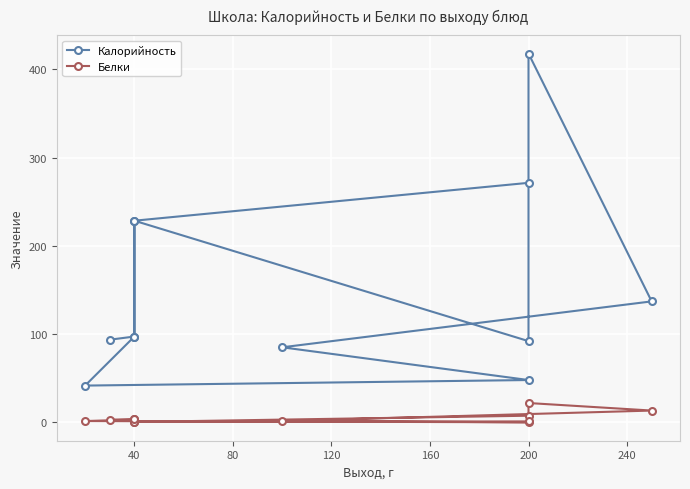

True or false: Калорийность and Белки intersect in this chart.

False